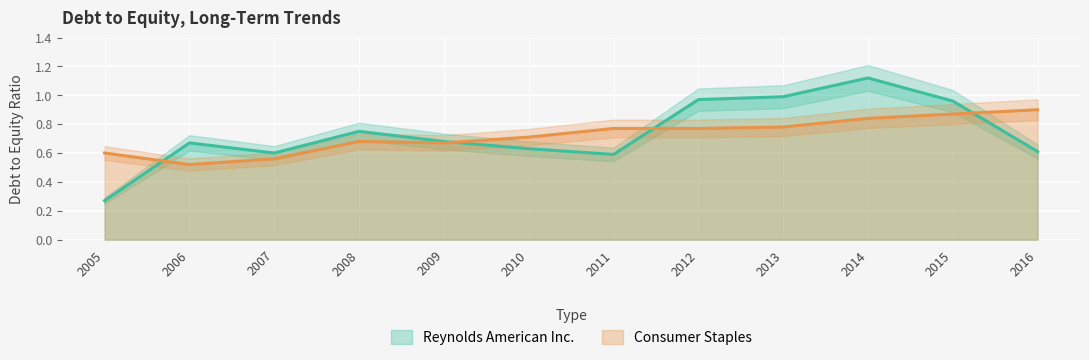

At which category is the sum across all series the highest?

2014